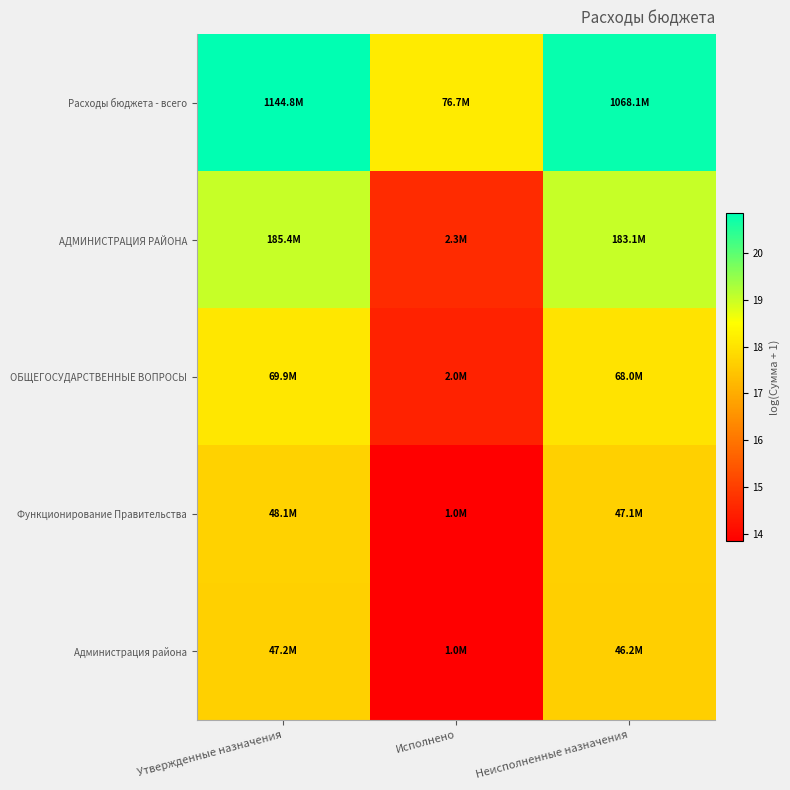

At which category is the sum across all series the highest?

Утвержденные назначения